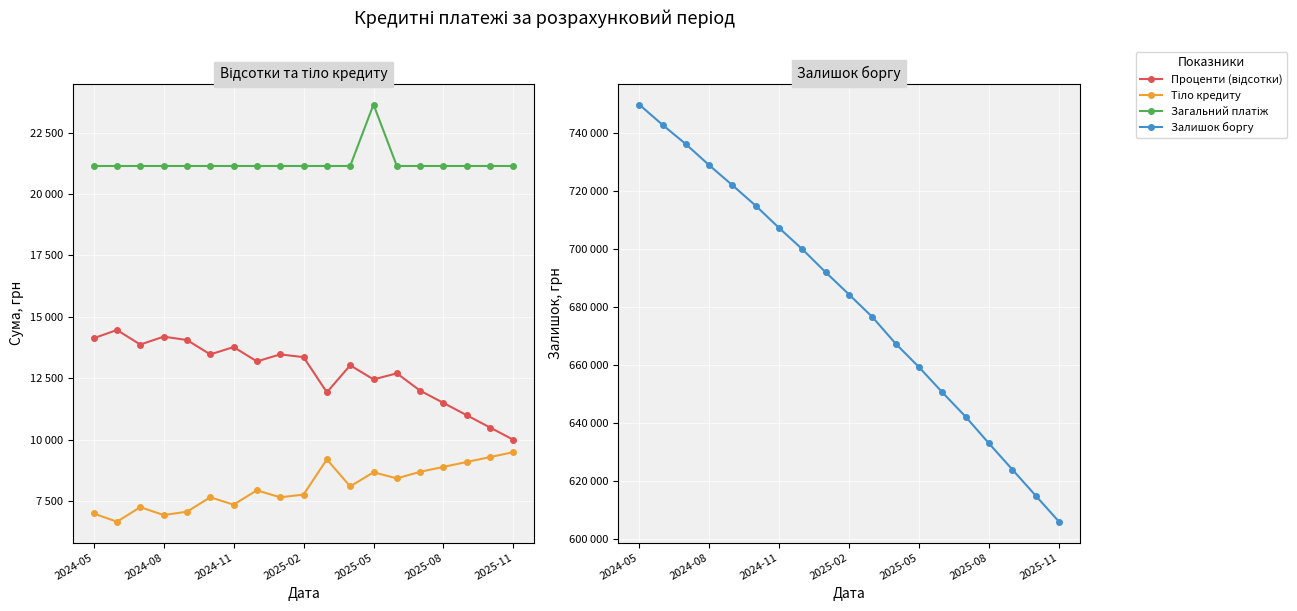

What is the sum of the Залишок боргу values at 12 and 2024-08?

1402311.5